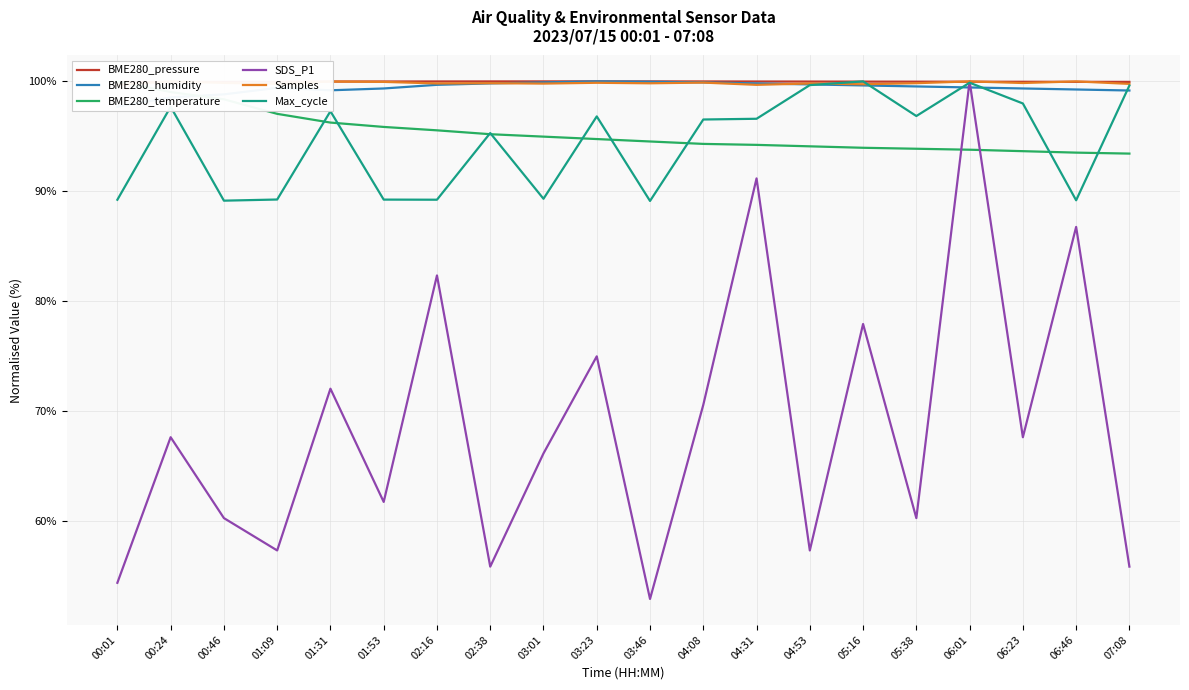

What is the difference between the highest and lowest values at 00:01?

45.6